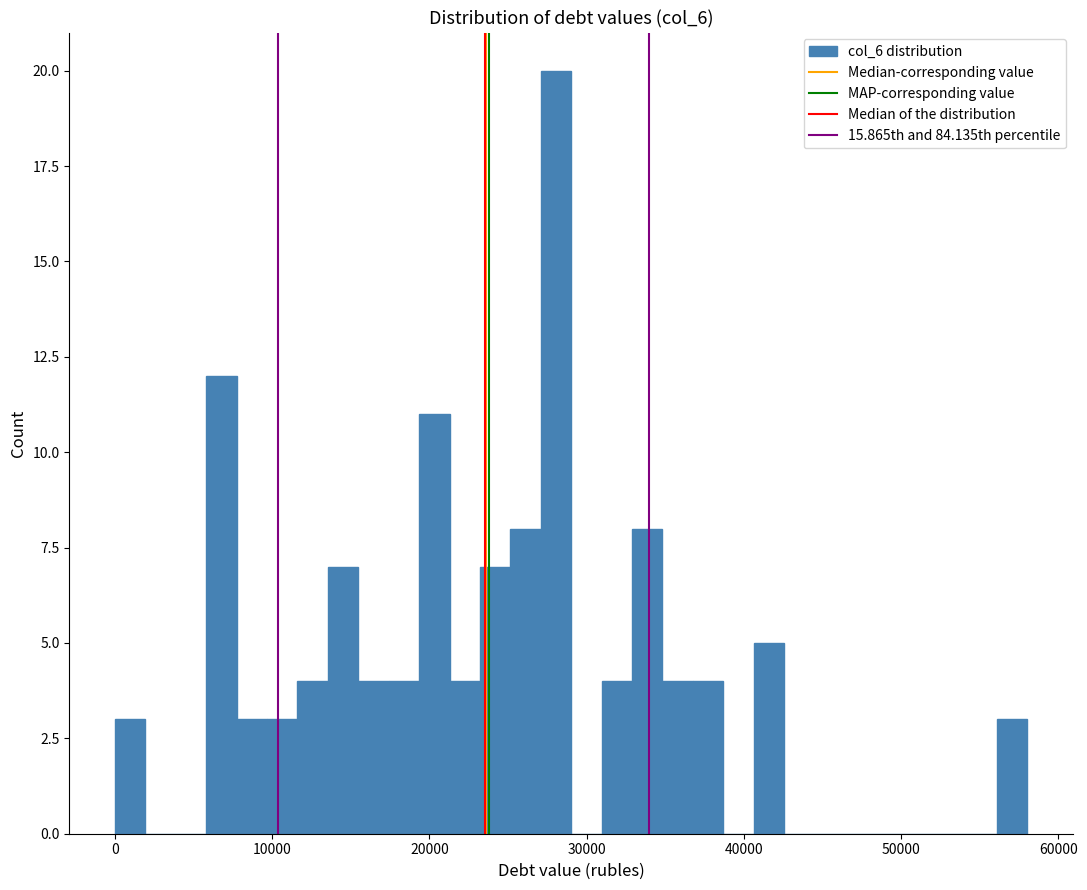

Around what value on the x-axis is the tallest bar? Give the approximate position of its centre, as read against the axis.

28000